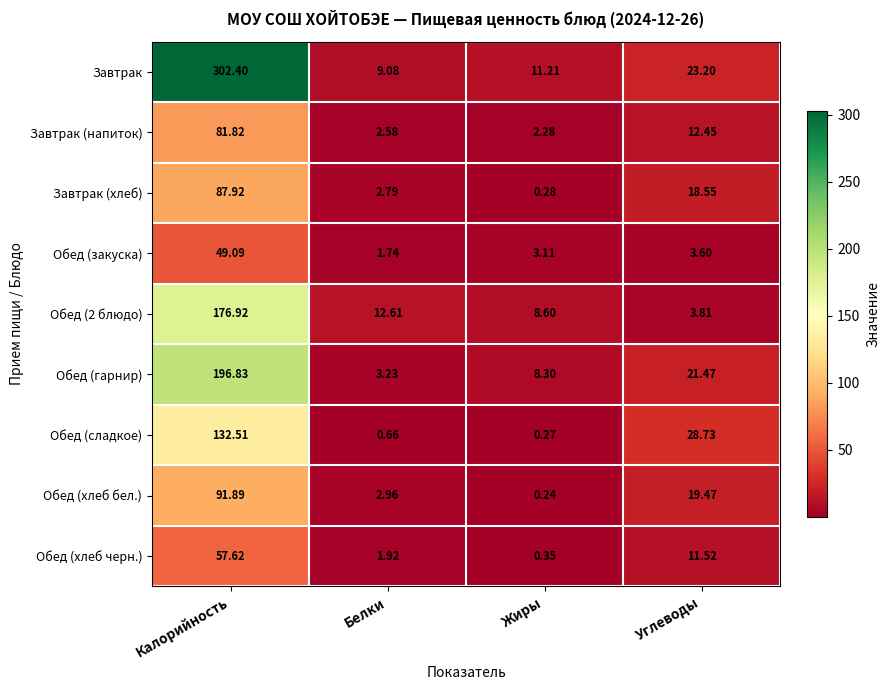

At how many categories does at least one series exceed 294?

1